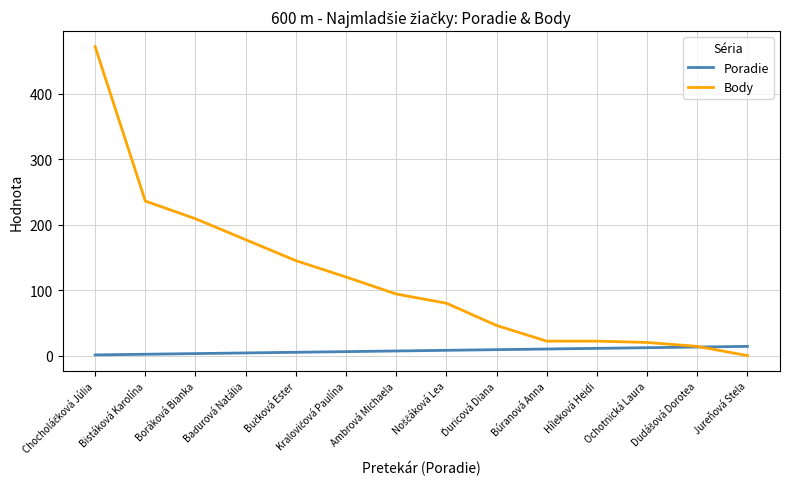

What is the maximum value for Body?

472